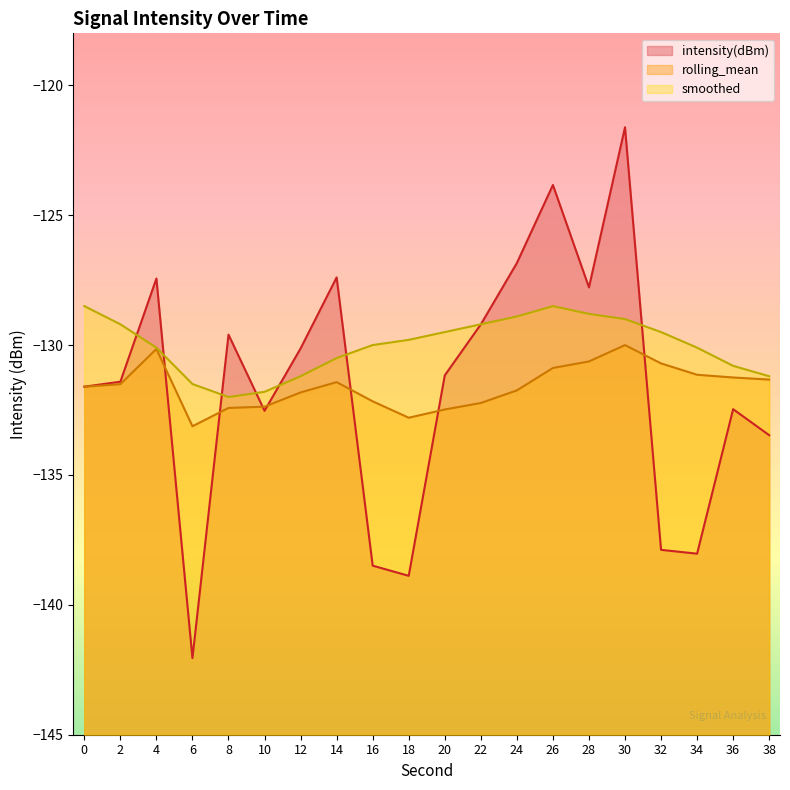

Reading right to left, list all the values displayed in this chart.

intensity(dBm): -133.5	-132.5	-138.0	-137.9	-121.6	-127.8	-123.8	-126.8	-129.2	-131.2	-138.9	-138.5	-127.4	-130.1	-132.5	-129.6	-142.1	-127.4	-131.4	-131.6
rolling_mean: -131.3	-131.2	-131.1	-130.7	-130.0	-130.6	-130.9	-131.7	-132.2	-132.5	-132.8	-132.2	-131.4	-131.8	-132.4	-132.4	-133.1	-130.2	-131.5	-131.6
smoothed: -131.2	-130.8	-130.1	-129.5	-129.0	-128.8	-128.5	-128.9	-129.2	-129.5	-129.8	-130.0	-130.5	-131.2	-131.8	-132.0	-131.5	-130.1	-129.2	-128.5